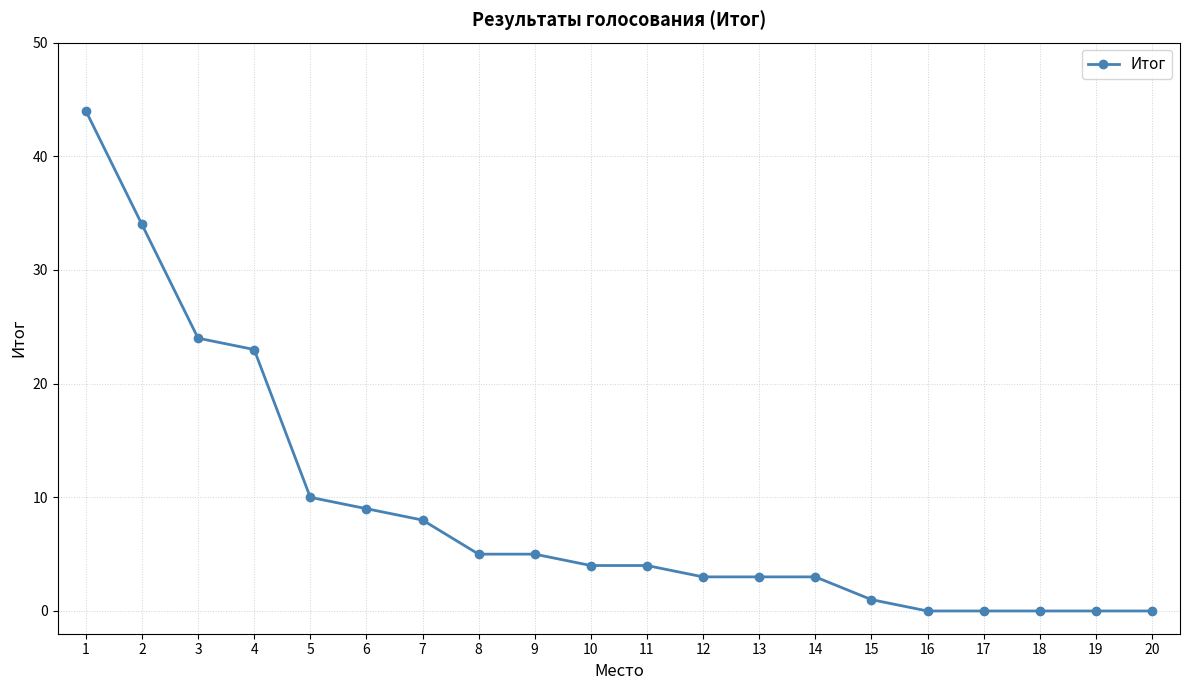

What is the change in value from 3 to 14?

-21